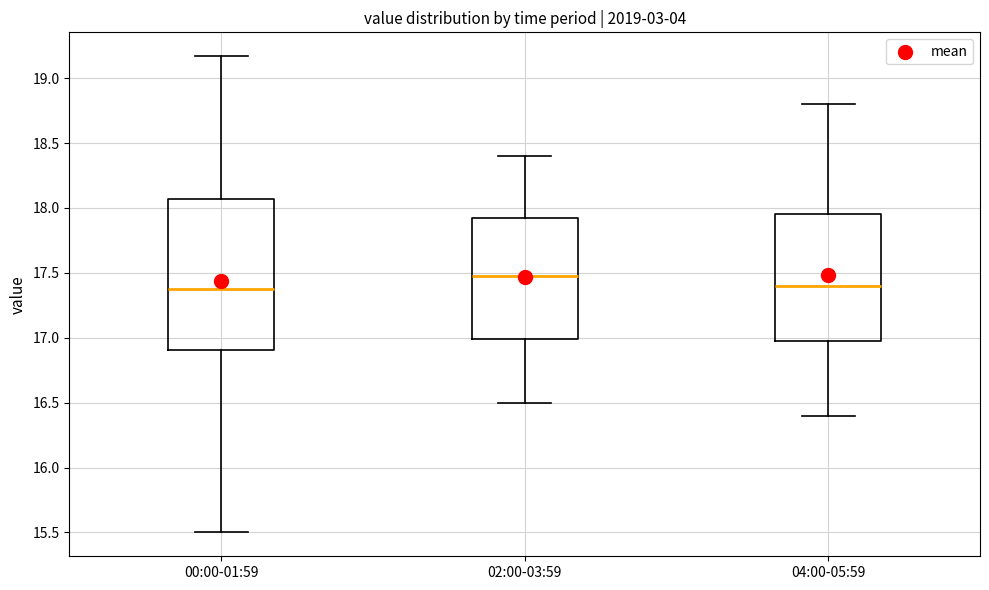

Reading left to right, read every box against the y-axis: the position of its median line, the range the box covers, and the ends of its whiskers. The values are not printed on the chart, so give them approximately, as read against the axis.

00:00-01:59: median 17.40, box 16.90 to 18.05, whiskers 15.50 to 19.15
02:00-03:59: median 17.50, box 17.00 to 17.95, whiskers 16.50 to 18.40
04:00-05:59: median 17.40, box 17.00 to 17.95, whiskers 16.40 to 18.80